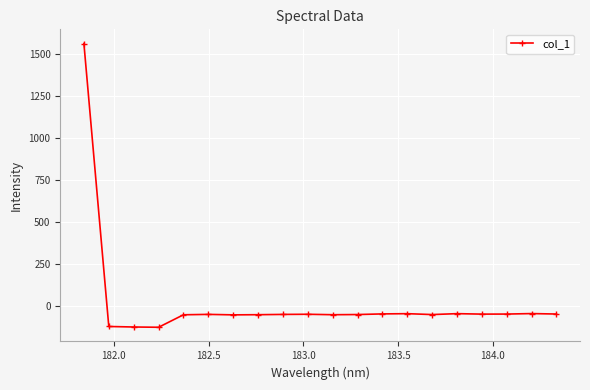

What is the smallest value displayed?

-128.6